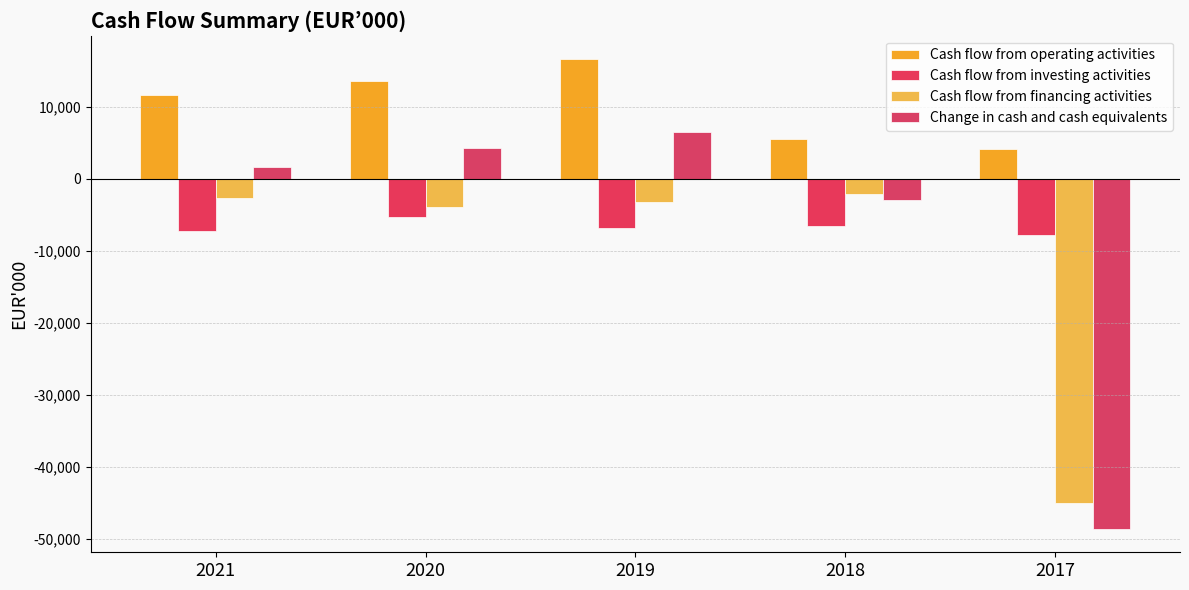

At which label does Cash flow from operating activities reach its peak?

2019